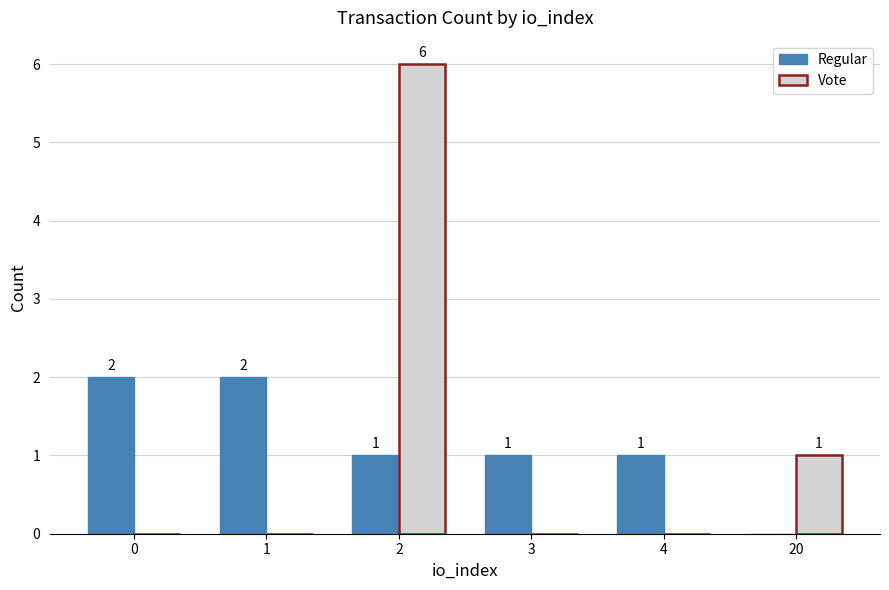

Is it true that Vote equals 0 at 4?

True